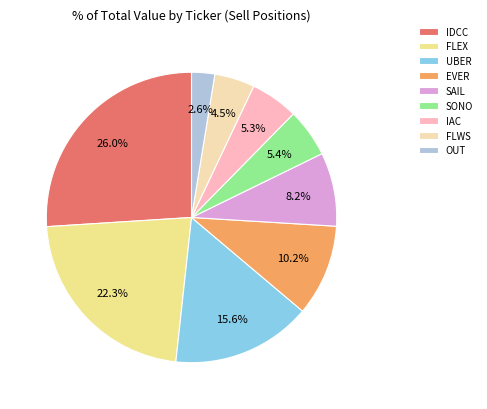

What percentage is the EVER slice, to the nearest percent?

10%